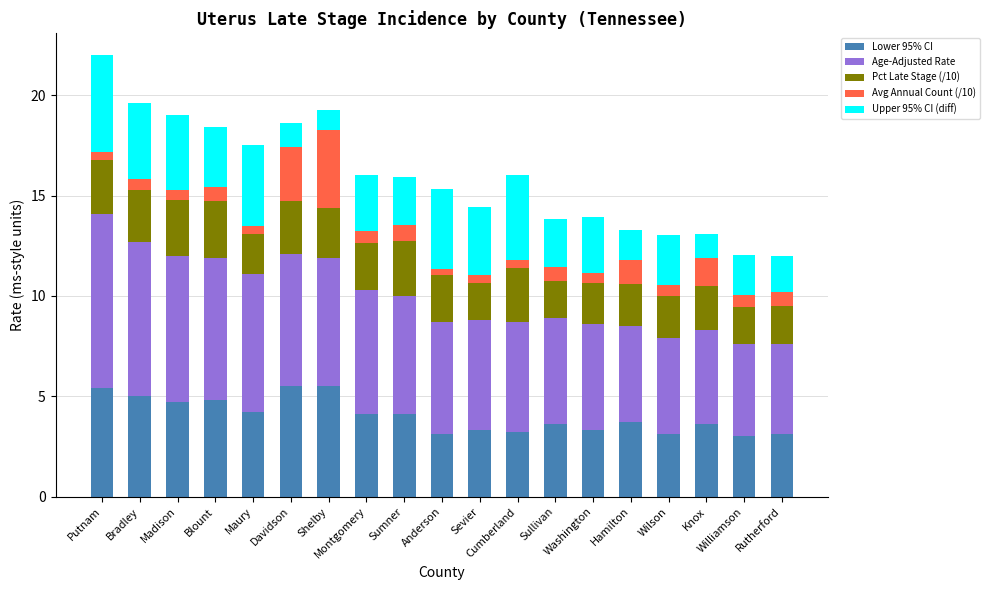

What is the maximum value for Lower 95% CI?

5.5